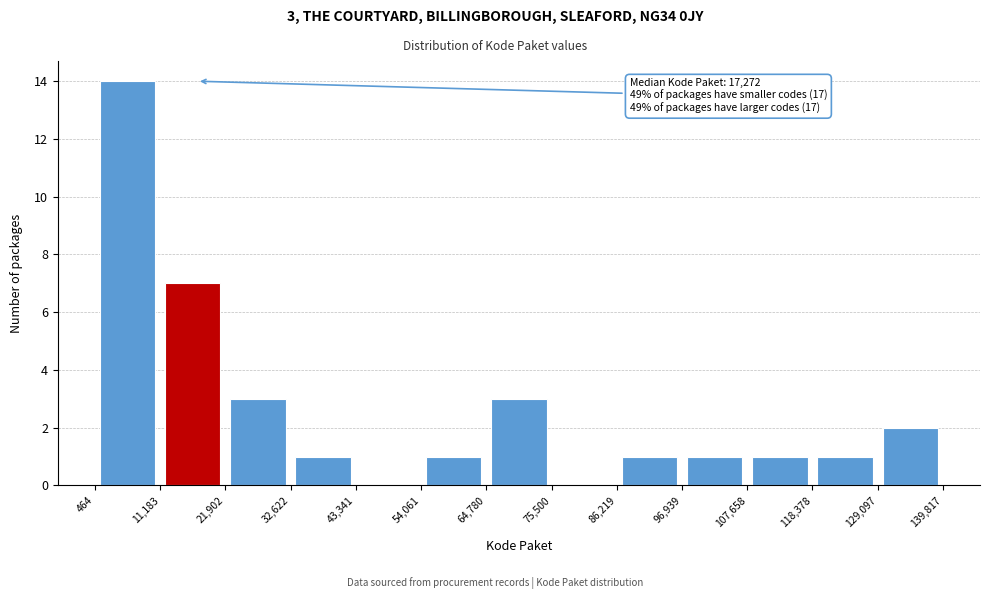

Which range on the x-axis has the tallest bar?

464 to 11,183